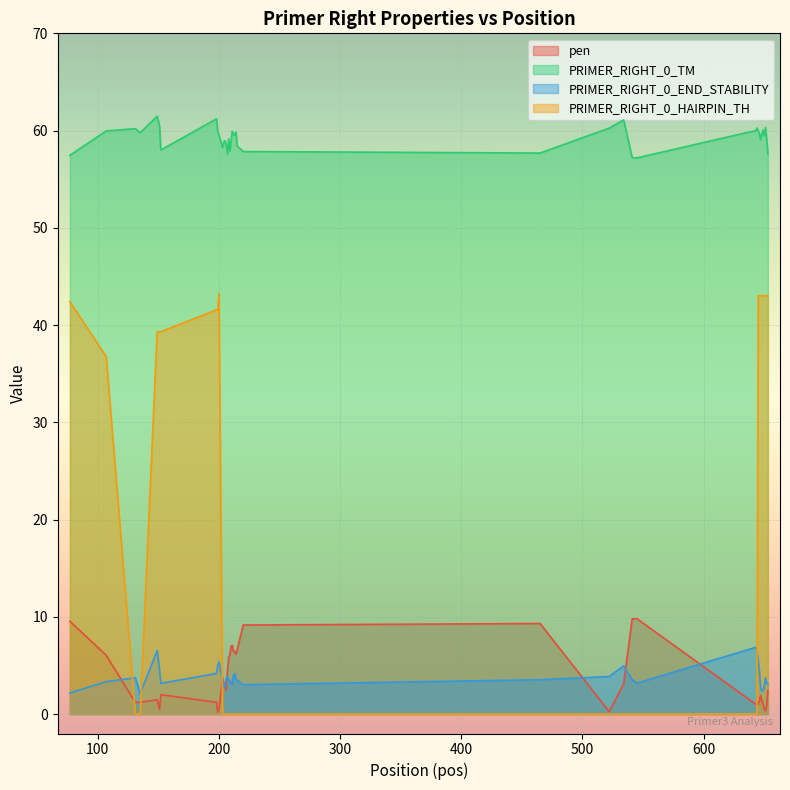

Which series ends up on top after the final intersection of pen and PRIMER_RIGHT_0_HAIRPIN_TH?

PRIMER_RIGHT_0_HAIRPIN_TH